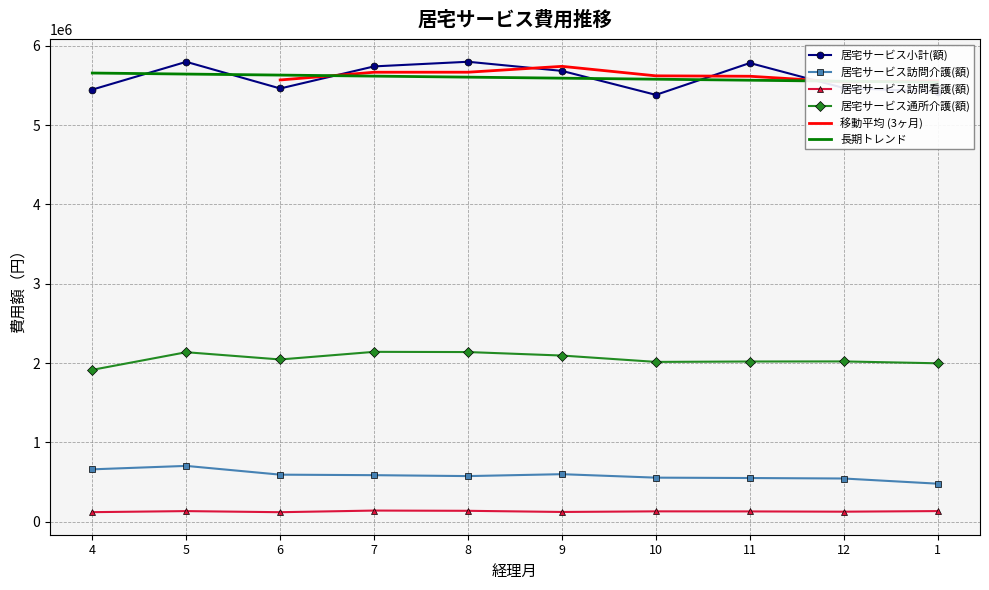

Reading right to left, transcribe all the data shown in this chart.

居宅サービス小計(額): 1=5420726	12=5467016	11=5782087	10=5380586	9=5682902	8=5798018	7=5739533	6=5461186	5=5797090	4=5447029
居宅サービス訪問介護(額): 1=480111	12=545423	11=551450	10=556205	9=599868	8=575805	7=587431	6=593878	5=704293	4=661056
居宅サービス訪問看護(額): 1=134813	12=127207	11=130559	10=131446	9=123749	8=138229	7=141279	6=120738	5=134604	4=121290
居宅サービス通所介護(額): 1=1997527	12=2021091	11=2020104	10=2015061	9=2095128	8=2139176	7=2141820	6=2045630	5=2137179	4=1914820